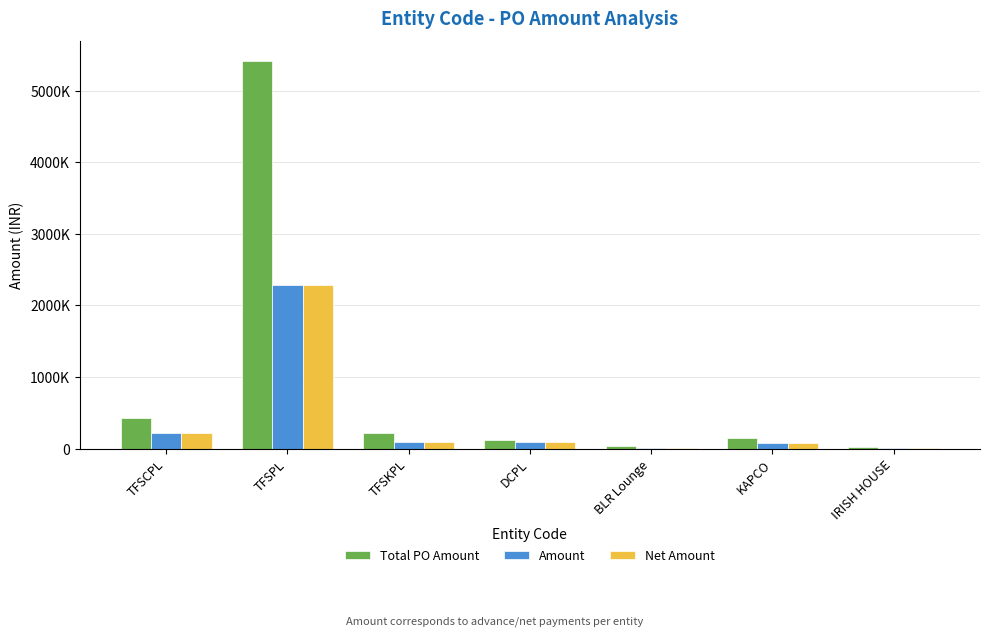

What is the approximate value of Net Amount at BLR Lounge?

13709.0